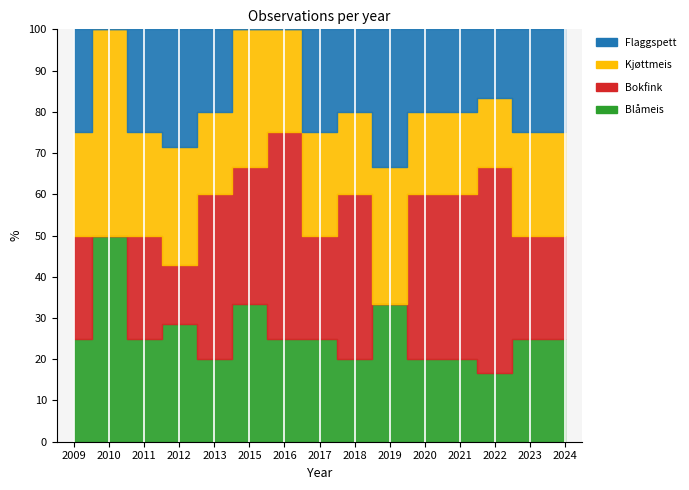

Count the number of data series in this chart.

4